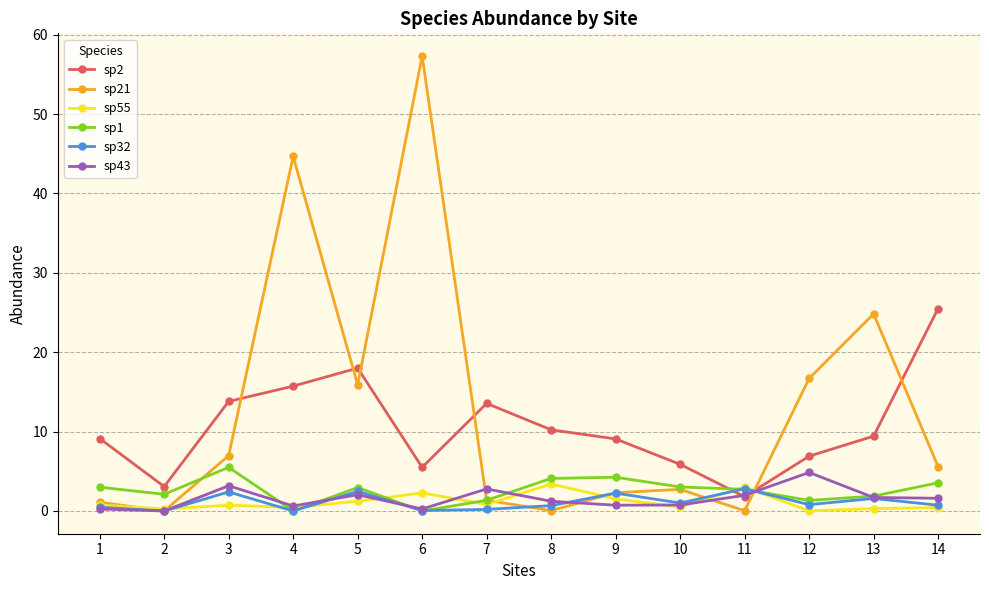

How many distinct data groups are displayed?

6